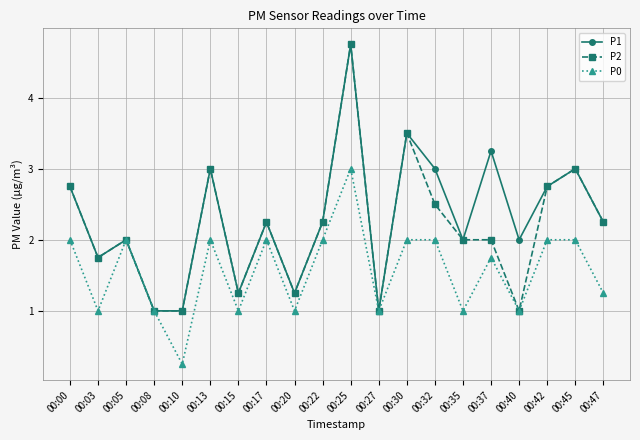

What is the value of the P1 point at the 6th from the left?

3.0